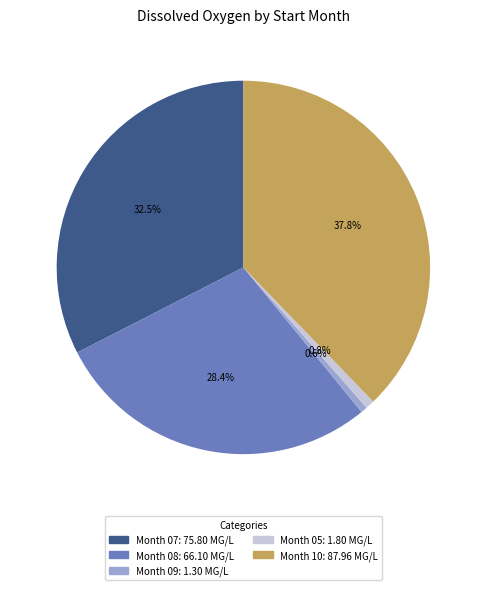

Is there any slice that represents more than half of the pie?

No